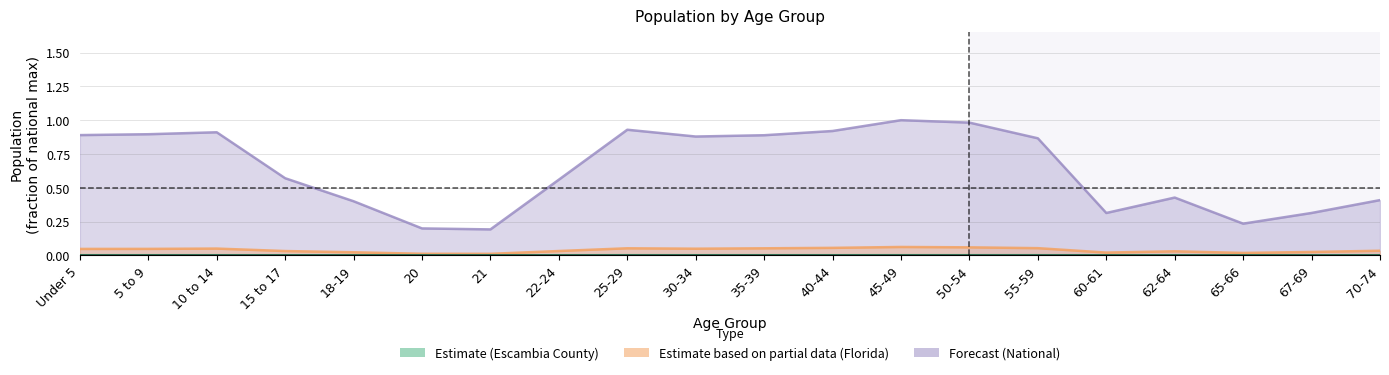

How many Escambia County values are between 0 and 1?

20